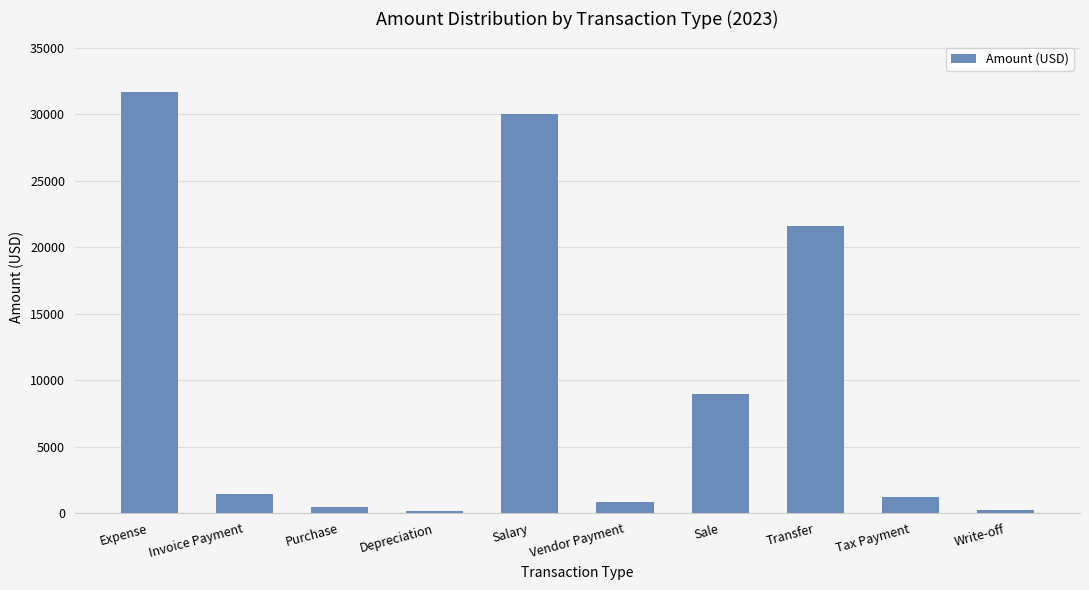

Which label corresponds to the largest value in the chart?

Expense